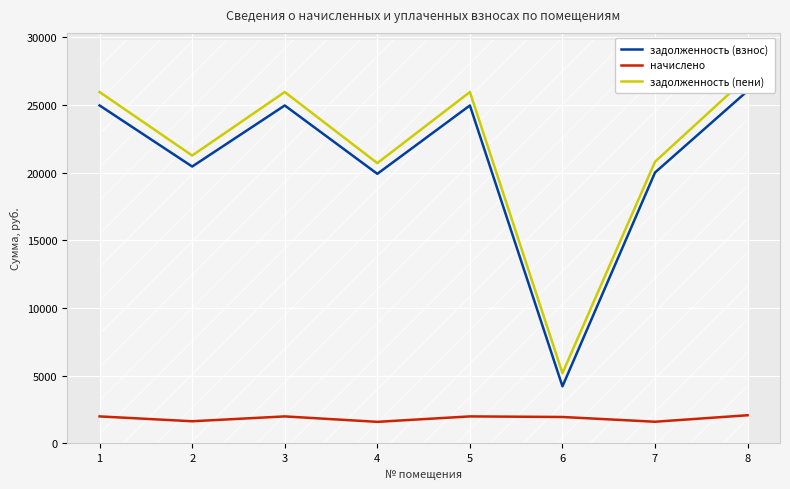

What is the sum of the начислено values at 8 and 3?

4056.0